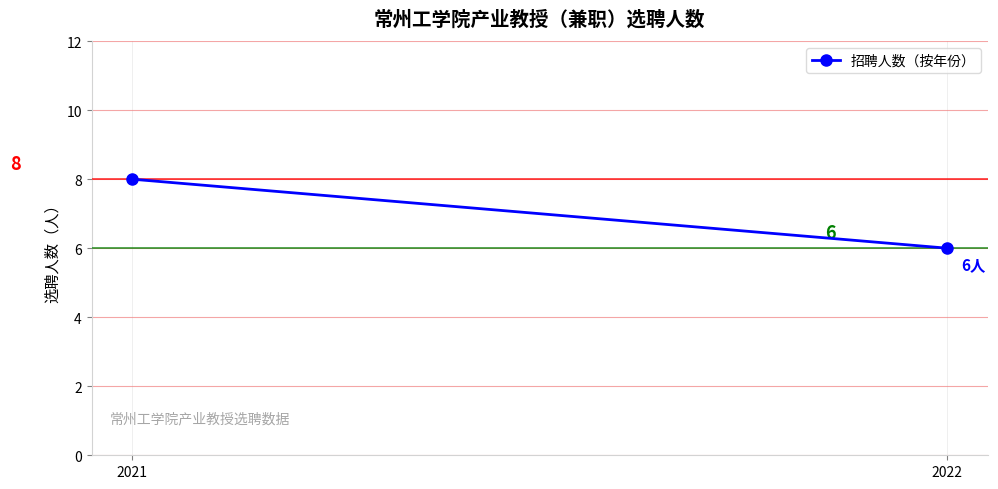

How many data points does each series have?

2